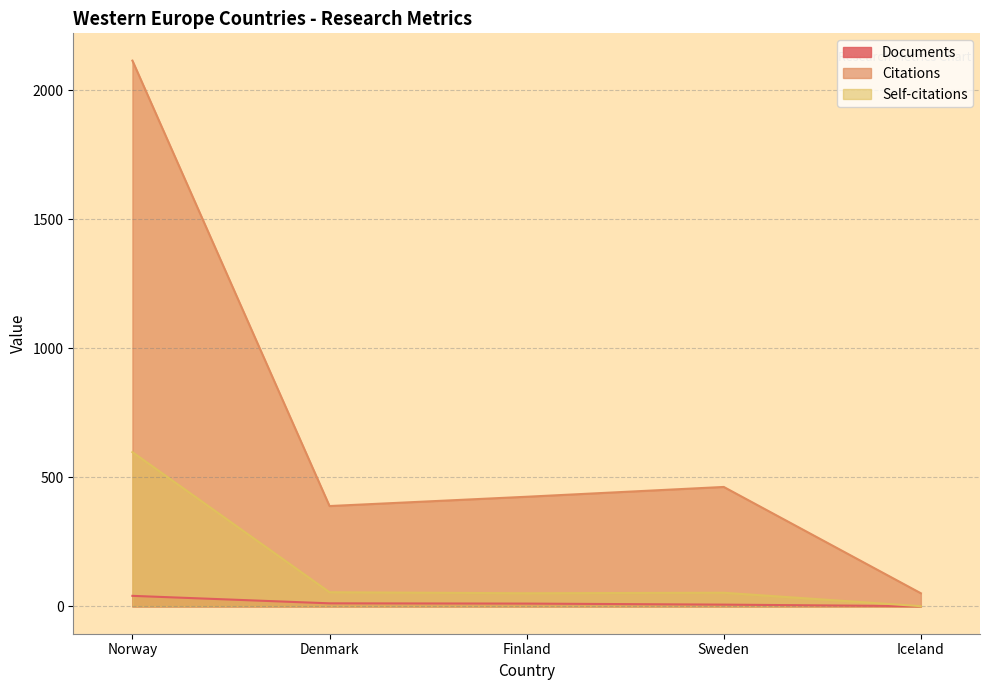

Rank the series by their average value, from highest to lowest.

Citations, Self-citations, Documents